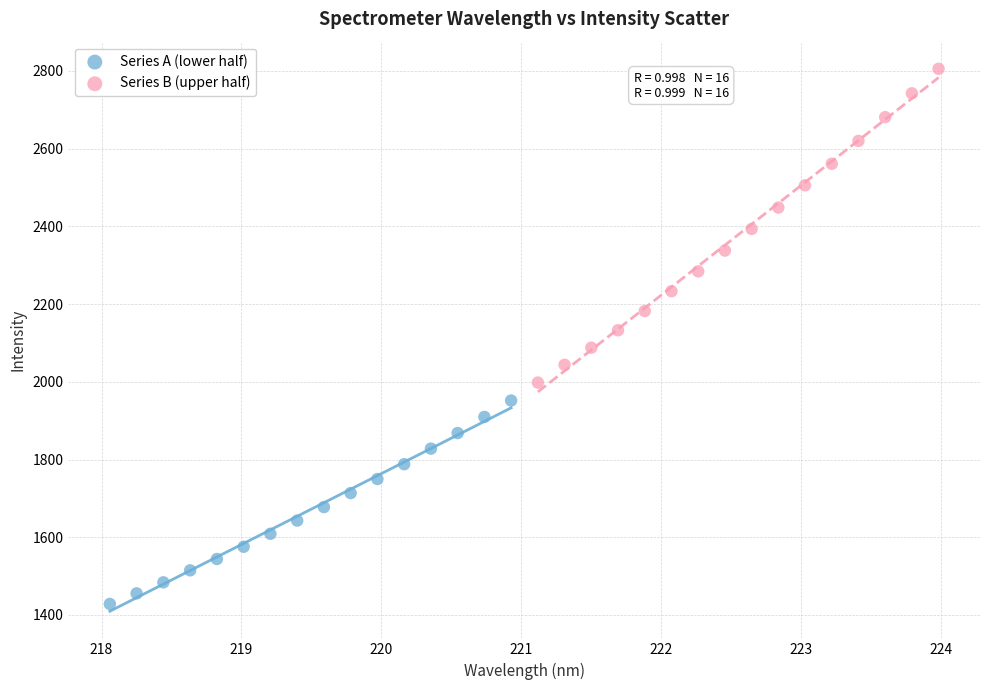

Which series reaches the maximum Y coordinate?

Series B (upper half)